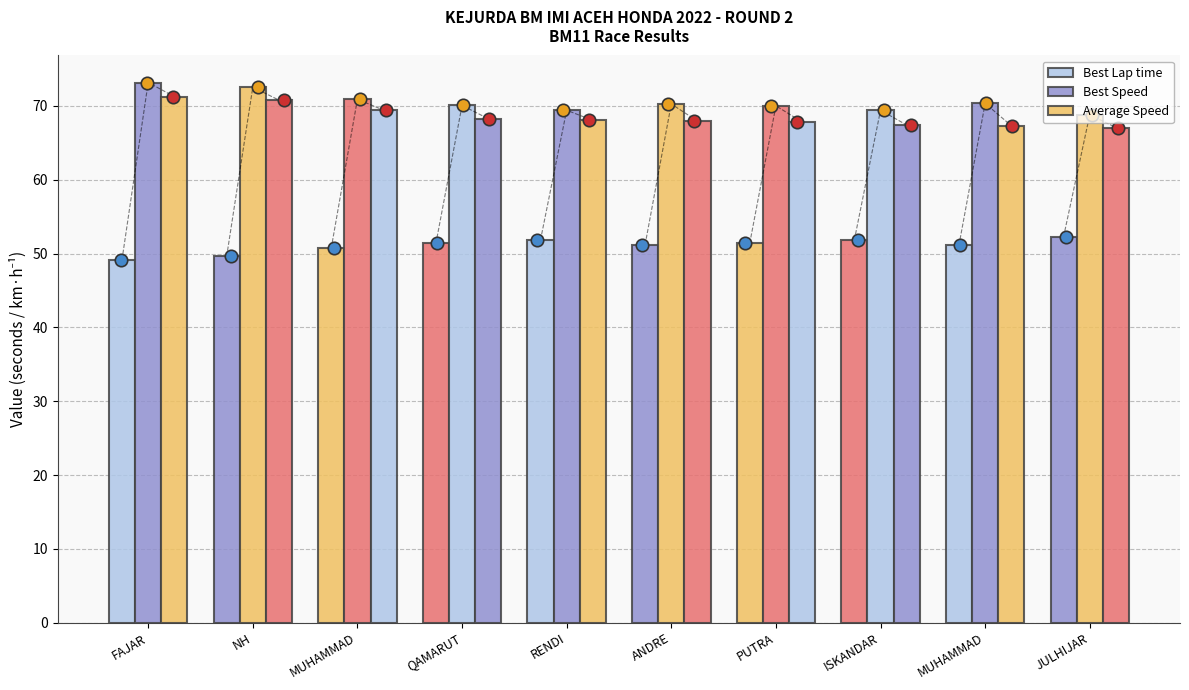

At how many categories does at least one series exceed 49?

10